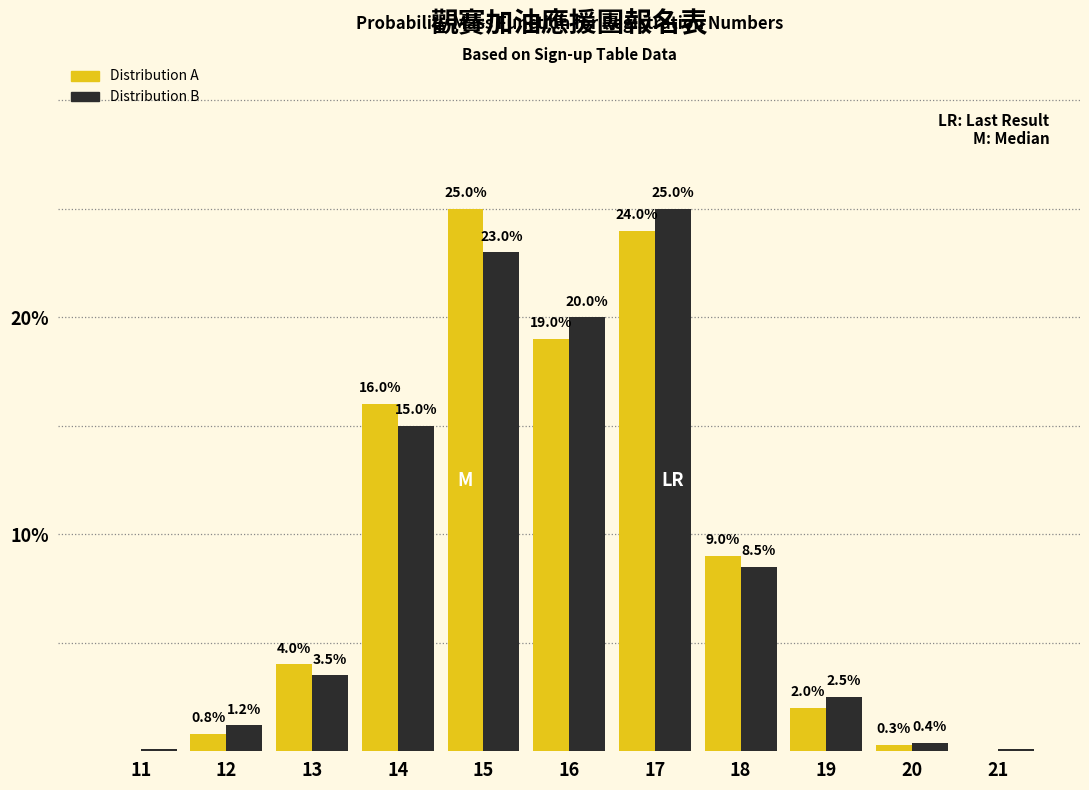

Reading left to right, list all the values displayed in this chart.

Distribution A: 11=0.0	12=0.8	13=4.0	14=16.0	15=25.0	16=19.0	17=24.0	18=9.0	19=2.0	20=0.3	21=0.0
Distribution B: 11=0.1	12=1.2	13=3.5	14=15.0	15=23.0	16=20.0	17=25.0	18=8.5	19=2.5	20=0.4	21=0.1